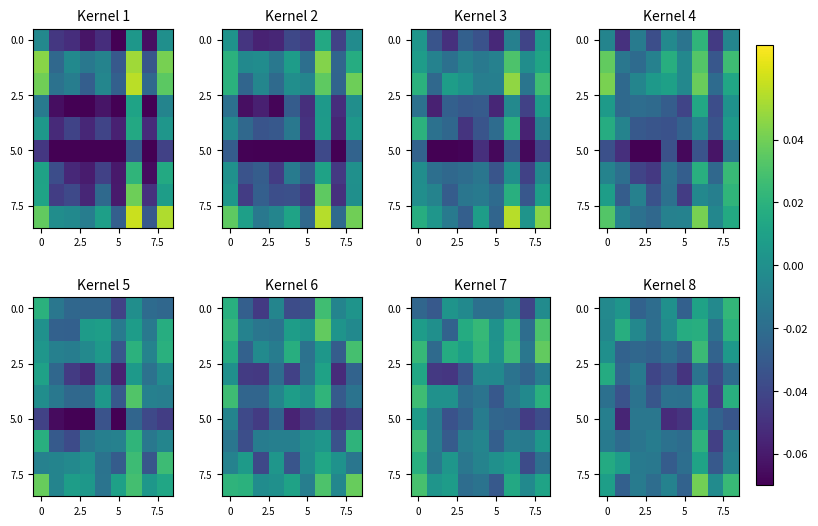

At which category is the sum across all series the highest?

6